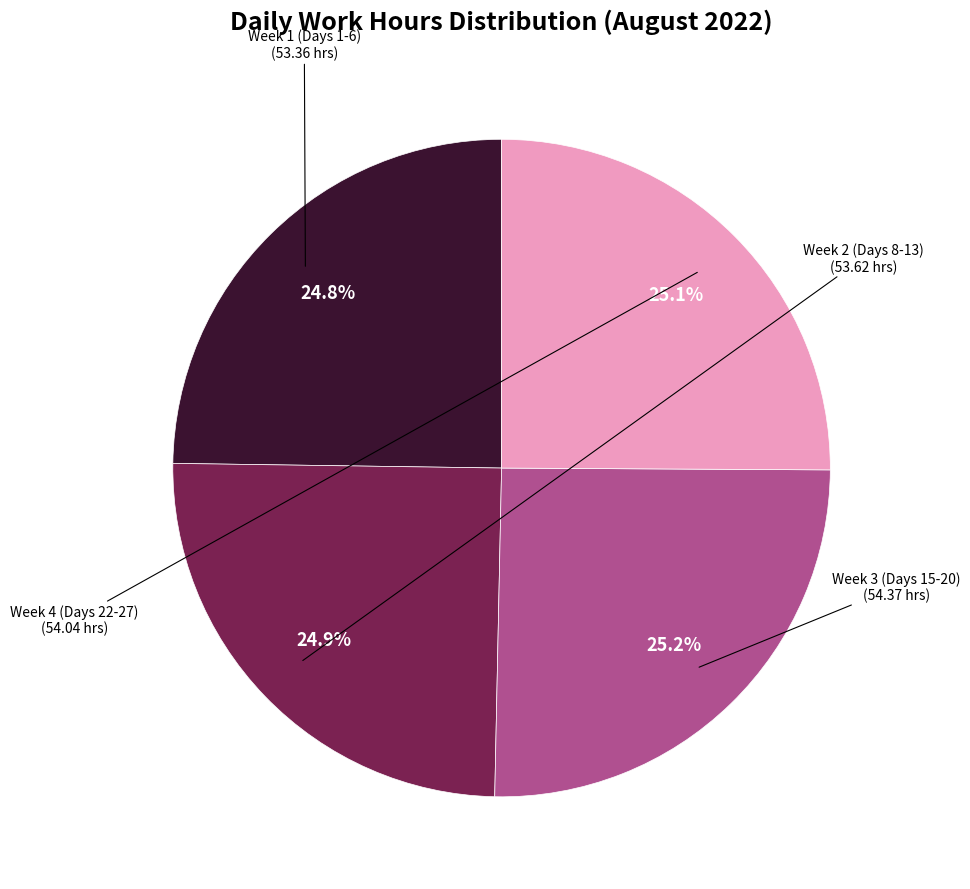

Is there a majority slice in this chart?

No